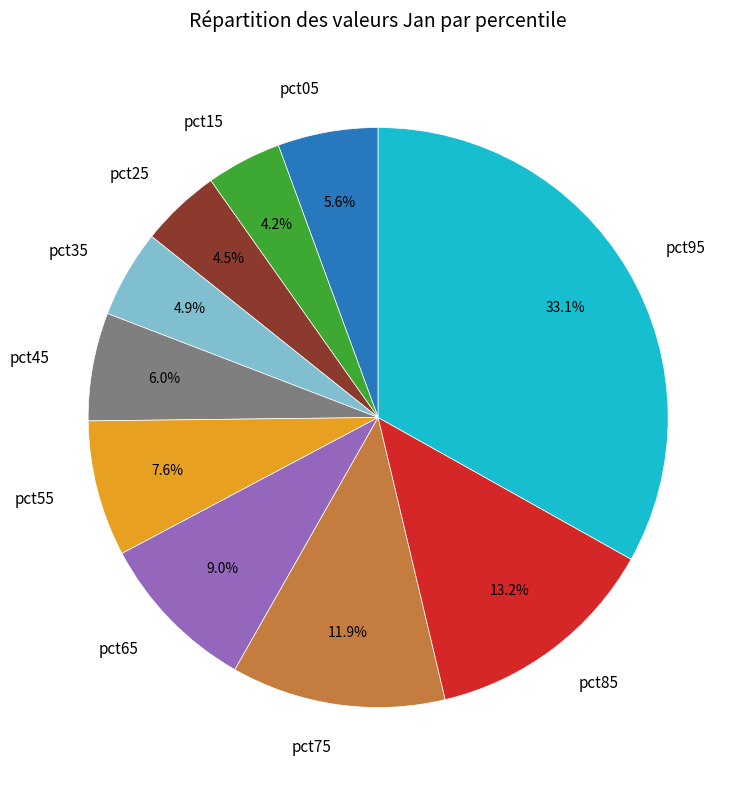

To the nearest percent, what is the combined percentage of pct05 and pct85?

19%